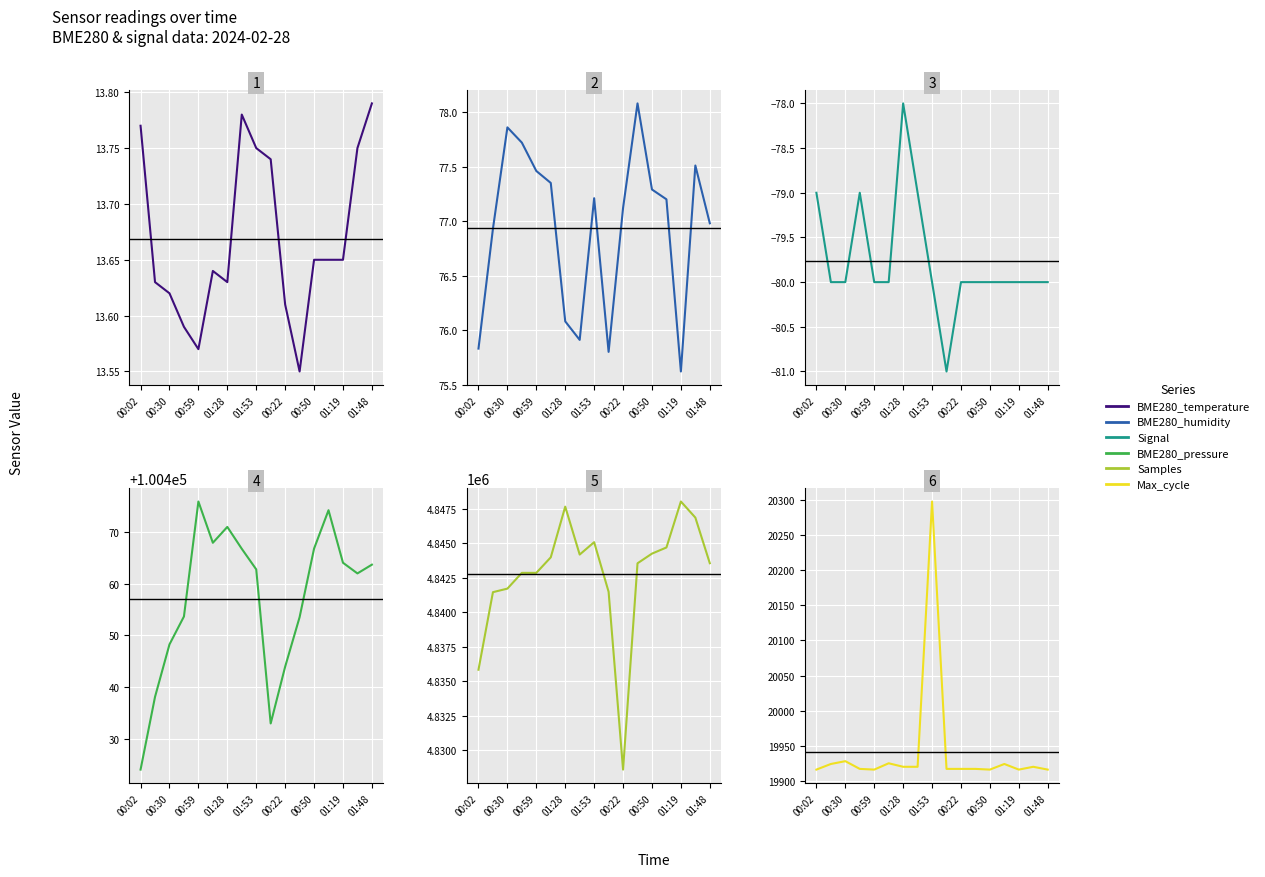

At which category does BME280_pressure reach its first local valley?

00:22